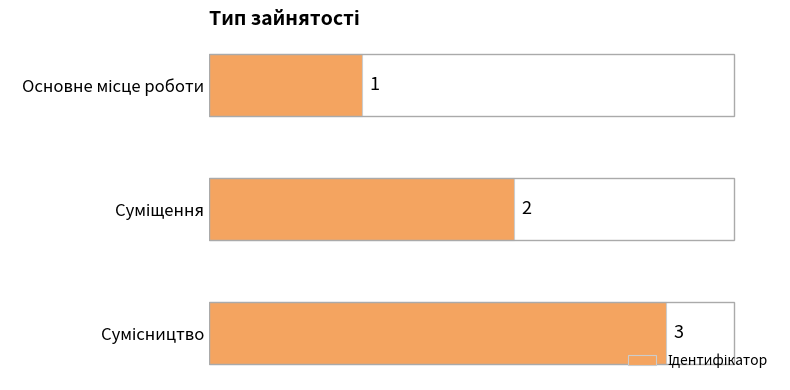

What is the value of the 1st bar from the top?

1